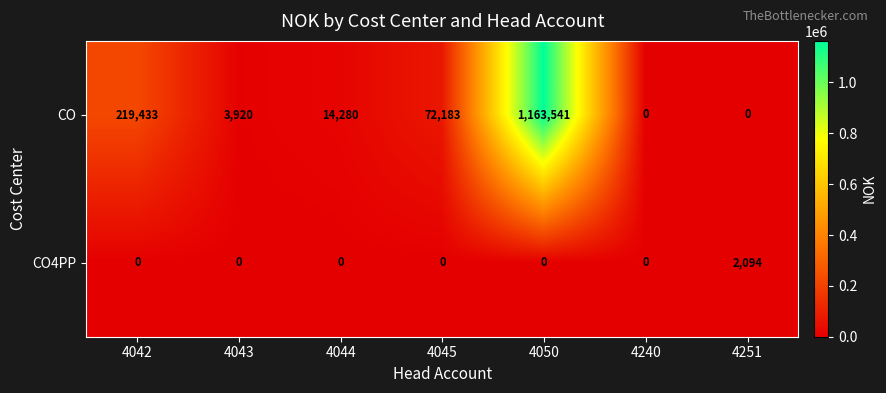

Reading left to right, extract all data points from this chart.

CO: 219433	3920	14280	72183	1163541	0	0
CO4PP: 0	0	0	0	0	0	2094